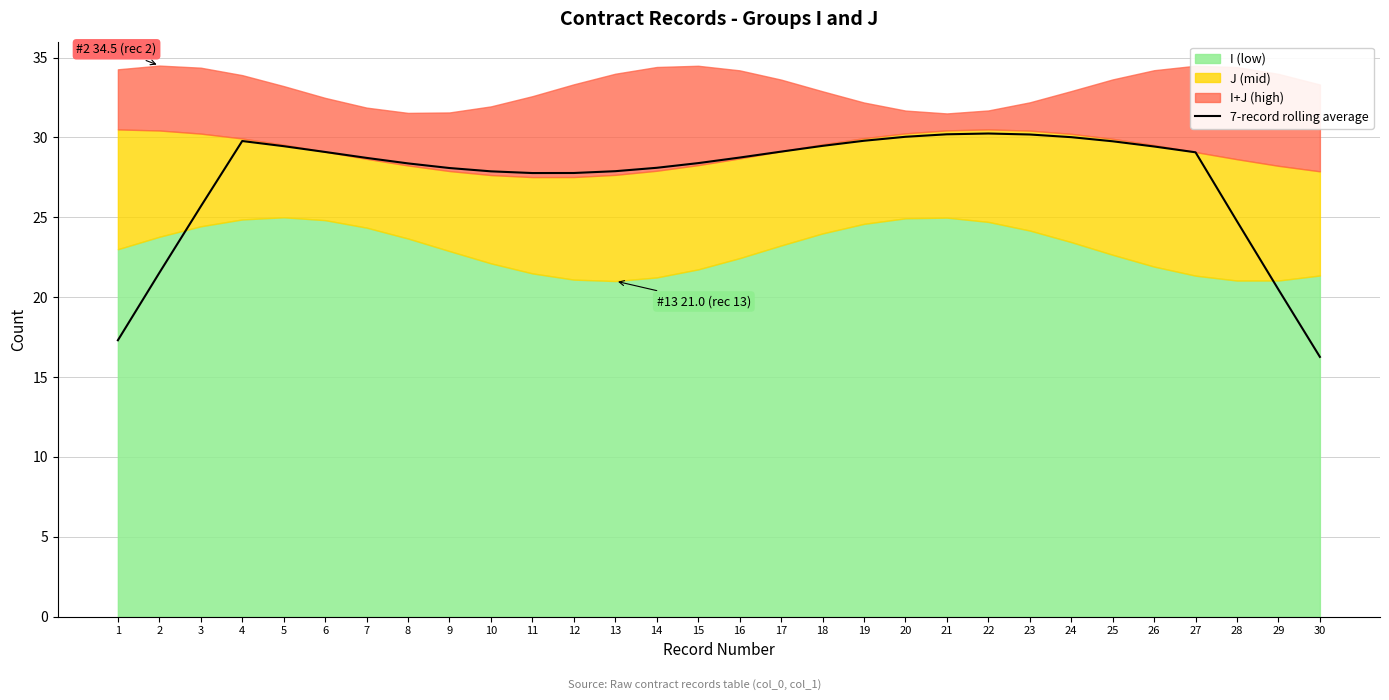

True or false: 7-record rolling average has a value of 30.2 at 22.

True